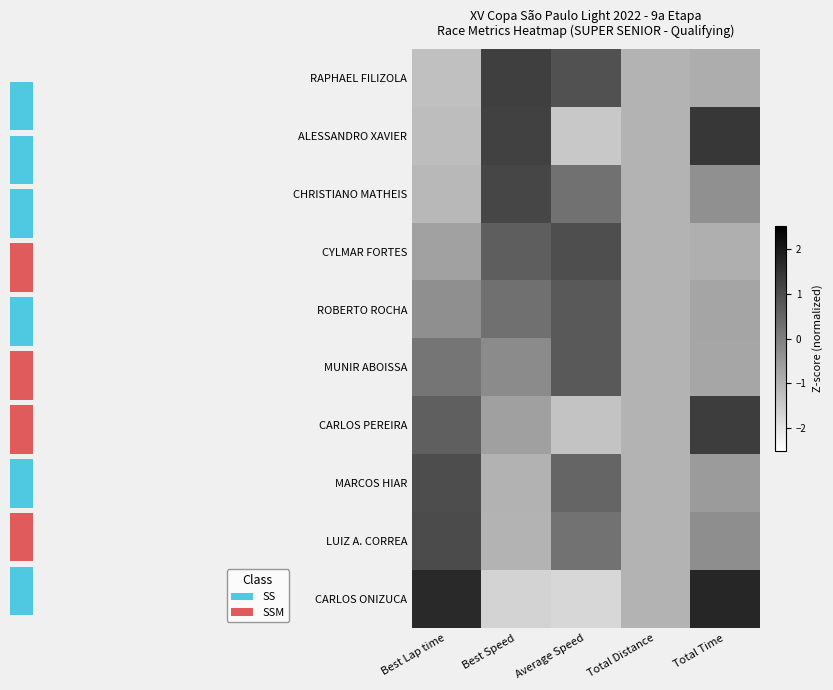

What is the smallest value displayed?

-1.7